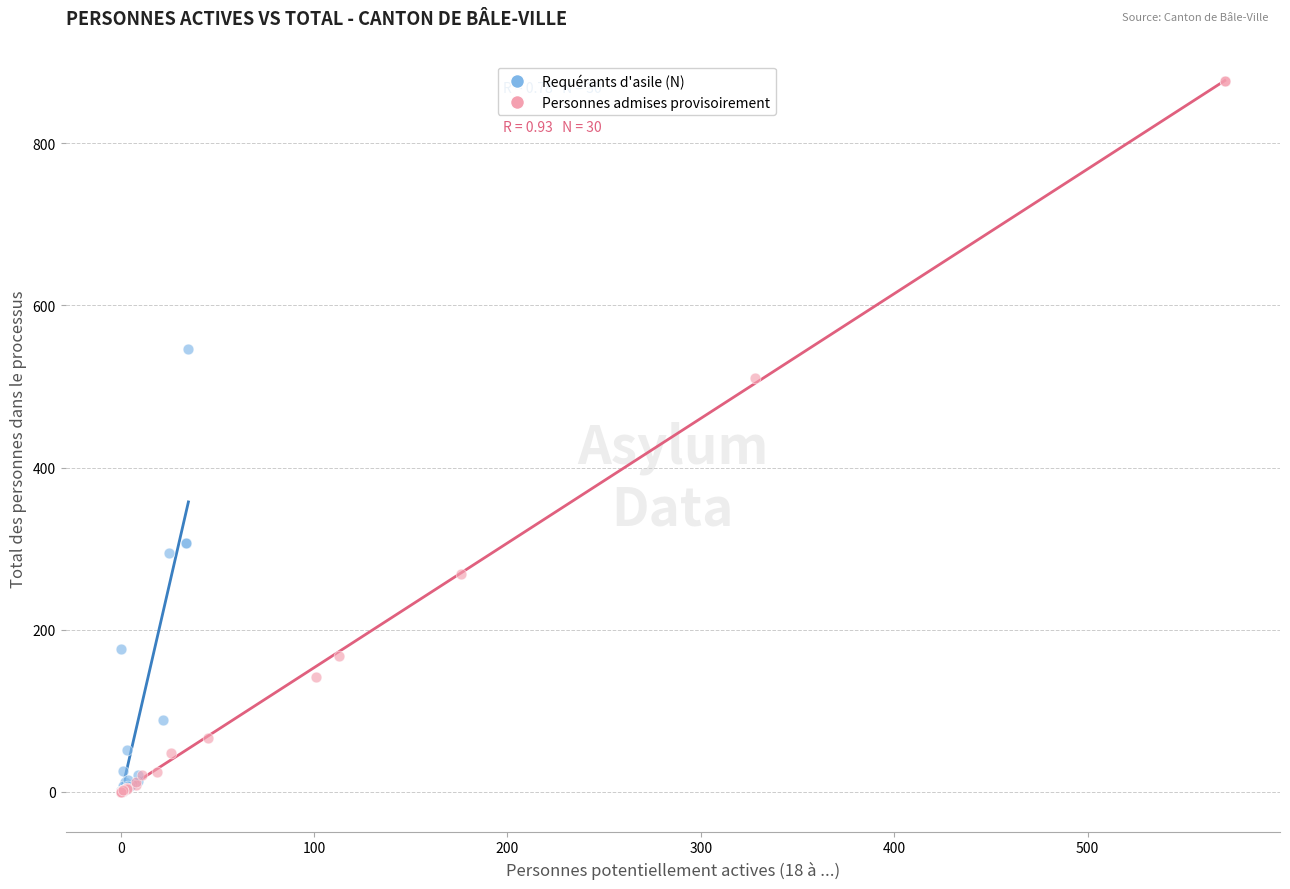

Which series has the widest spread of Y values?

Personnes admises provisoirement